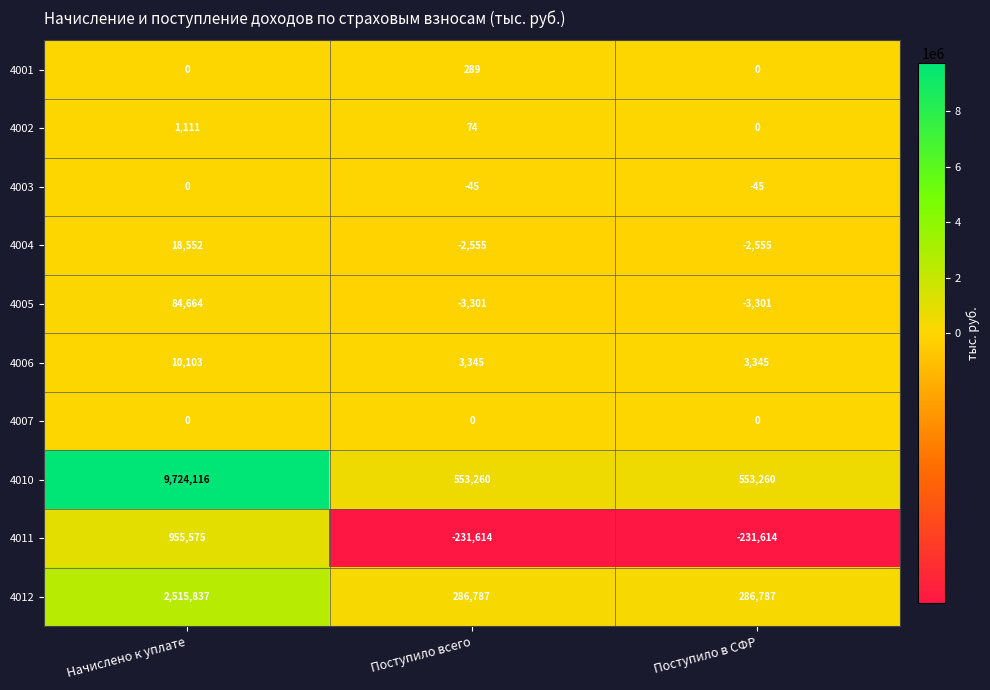

True or false: 4006 has a value of 4791 at Поступило в СФР.

False